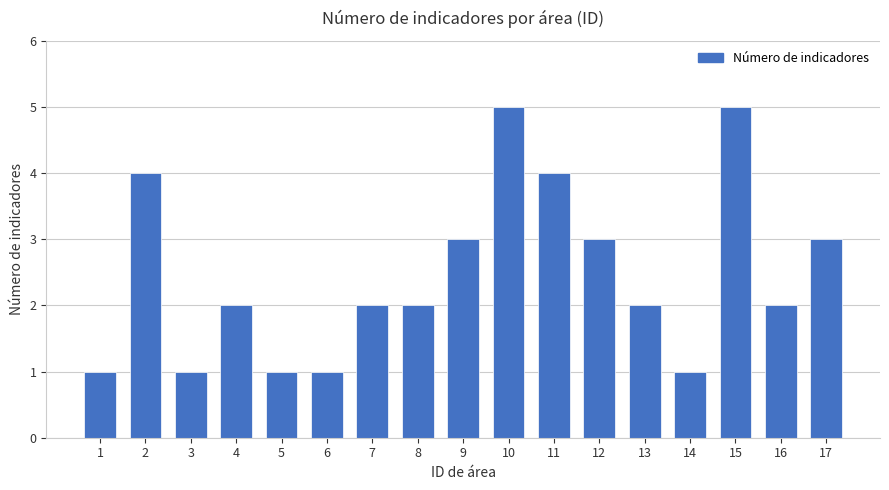

Reading left to right, what are all the values shown in this chart?

1=1	2=4	3=1	4=2	5=1	6=1	7=2	8=2	9=3	10=5	11=4	12=3	13=2	14=1	15=5	16=2	17=3